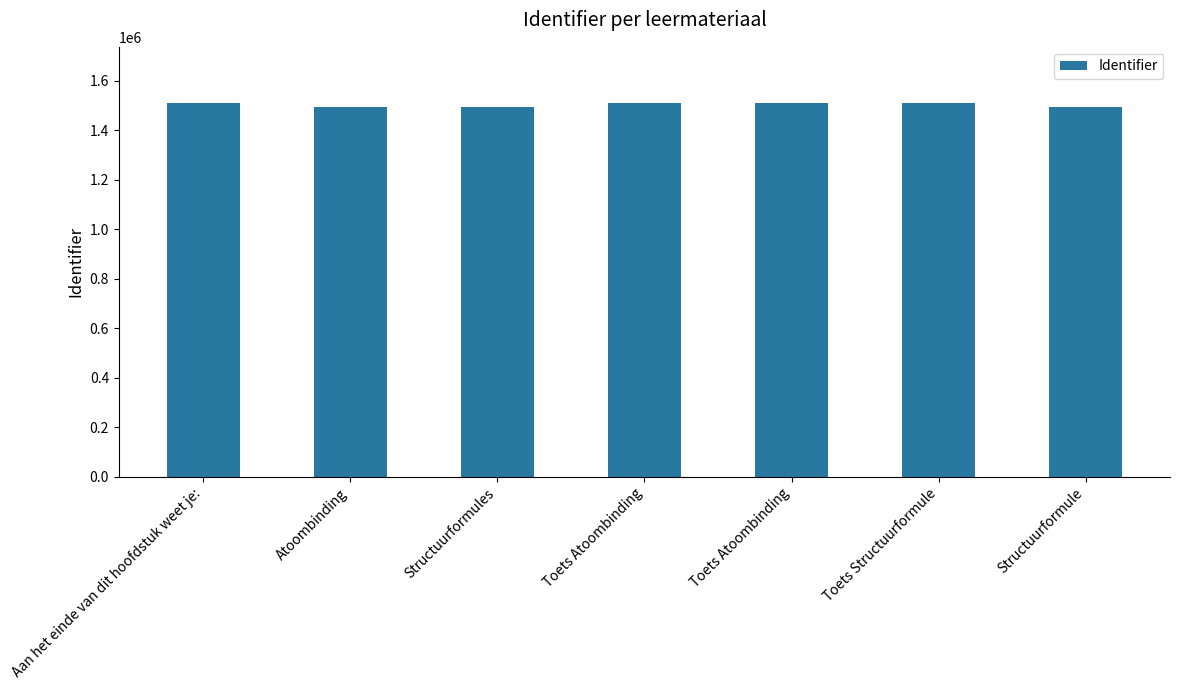

Which label corresponds to the smallest value in the chart?

Structuurformule